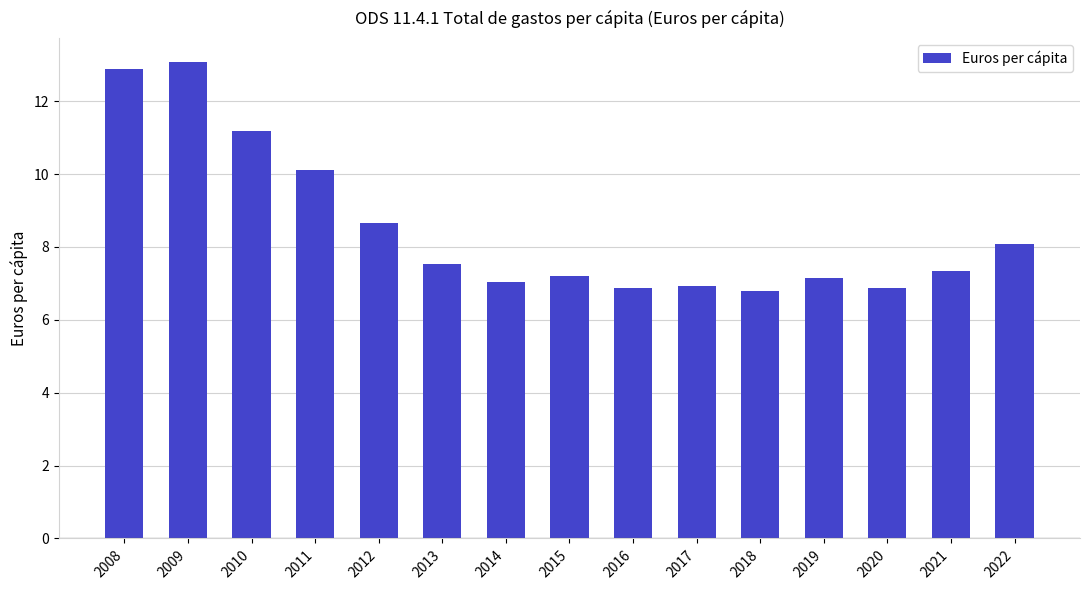

What is the sum of the values at 2012 and 2018?

15.5